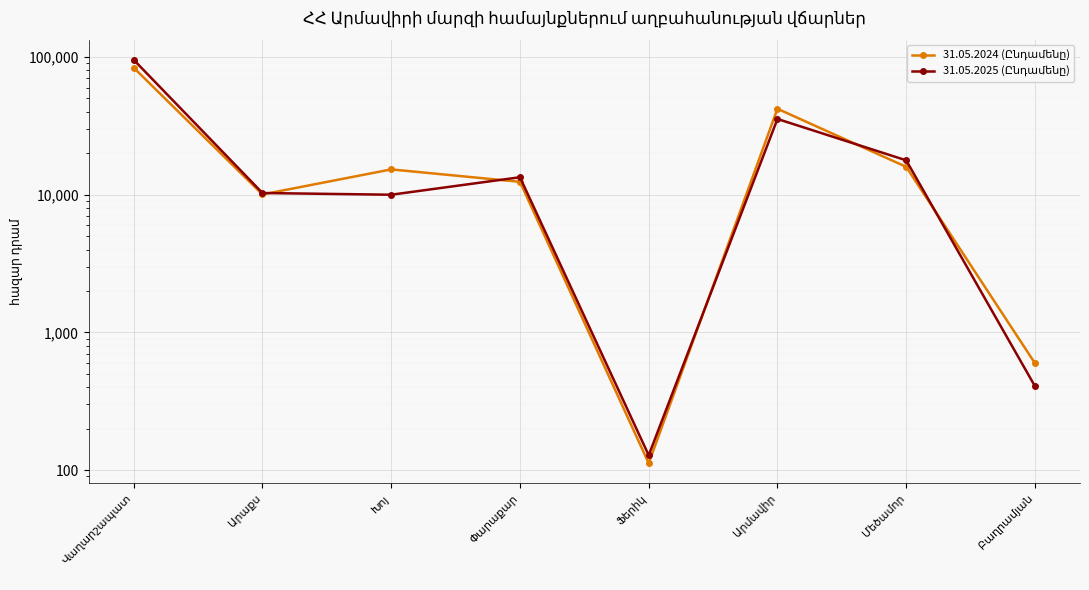

Rank the series by their average value, from highest to lowest.

31.05.2025 (Ընդամենը), 31.05.2024 (Ընդամենը)